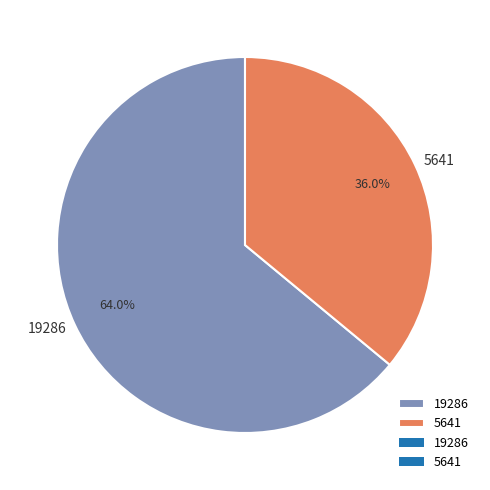

Is 5641 the majority of the pie?

No